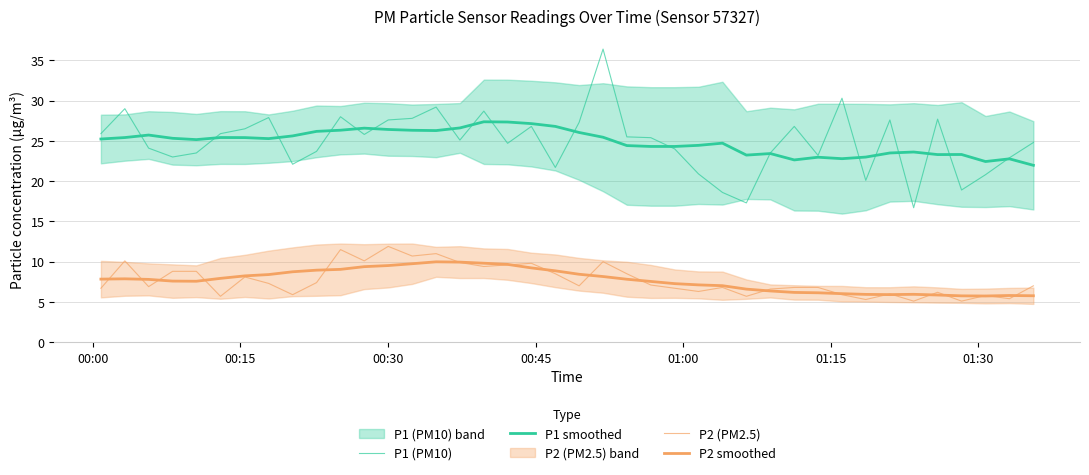

Is the value of P1 smoothed at 00:45 greater than the value of P2 smoothed at 14?

Yes